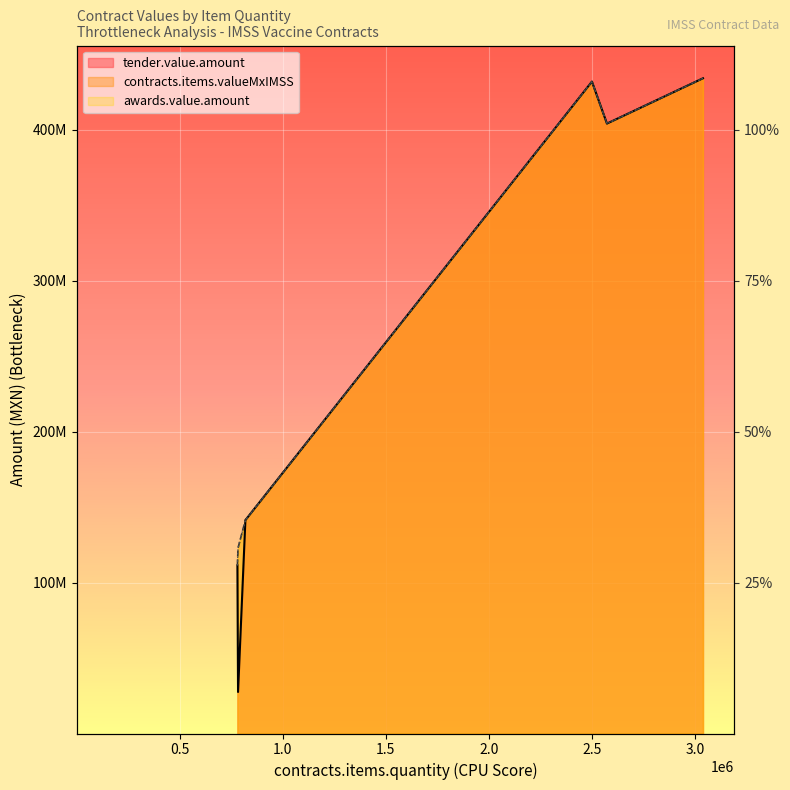

True or false: awards.value.amount and contracts.items.valueMxIMSS intersect in this chart.

False